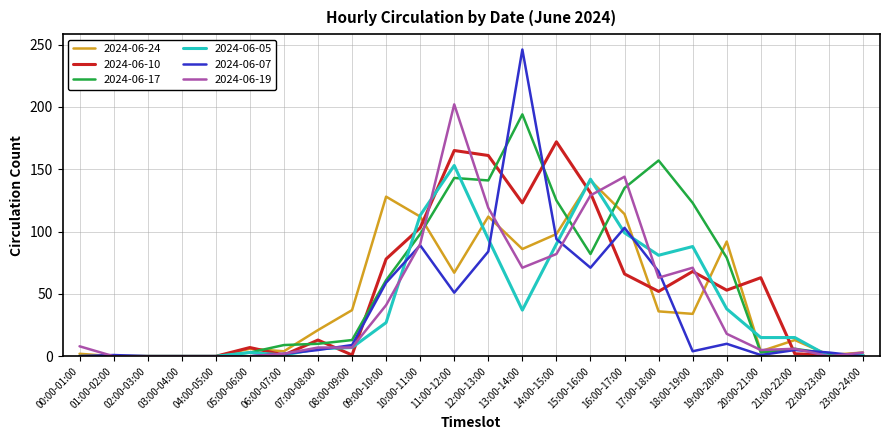

Is the value of 2024-06-19 at 03:00-04:00 greater than the value of 2024-06-10 at 20:00-21:00?

No